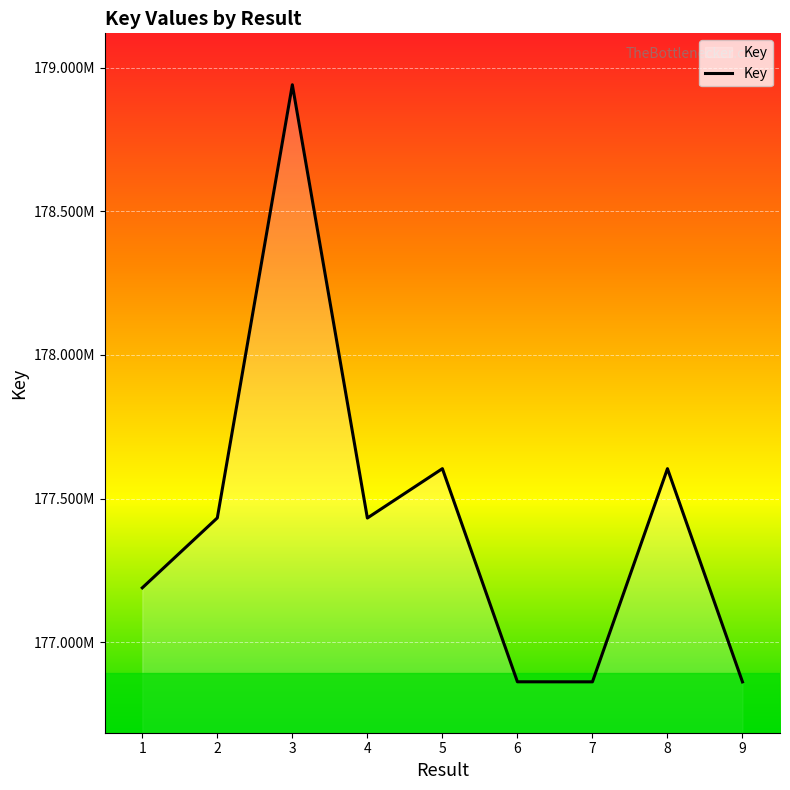

What is the change in value from 3 to 6?

-2077654